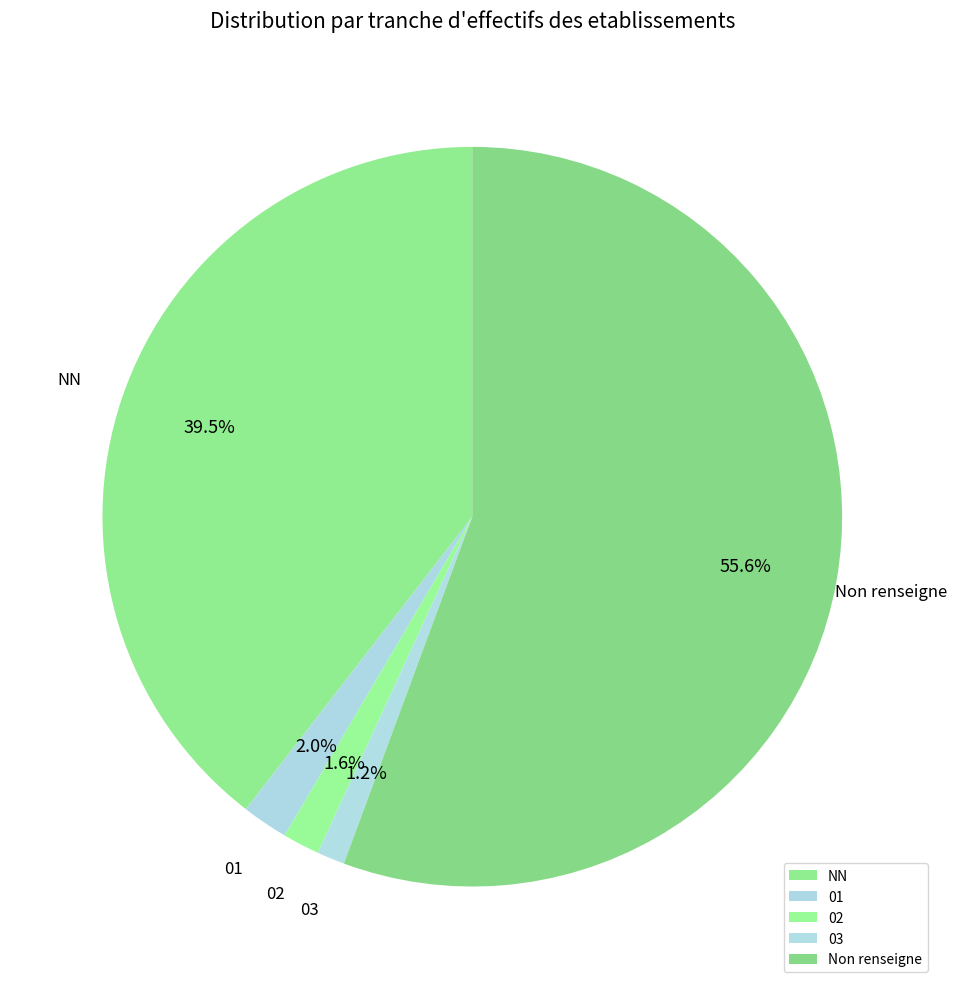

Which slice represents more than half of the pie?

Non renseigne